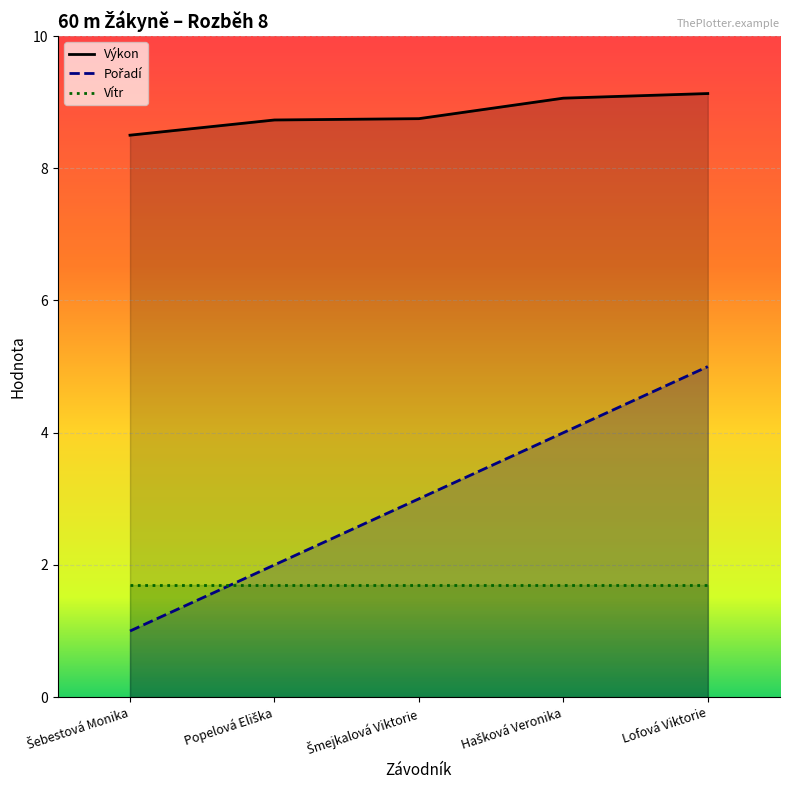

Reading right to left, extract all data points from this chart.

Pořadí: Lofová Viktorie=5.0	Hašková Veronika=4.0	Šmejkalová Viktorie=3.0	Popelová Eliška=2.0	Šebestová Monika=1.0
Výkon: Lofová Viktorie=9.1	Hašková Veronika=9.1	Šmejkalová Viktorie=8.8	Popelová Eliška=8.7	Šebestová Monika=8.5